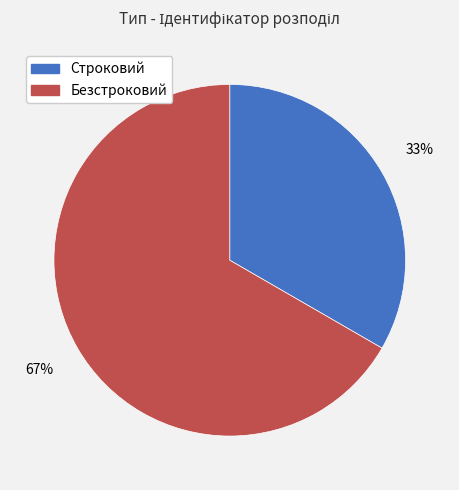

Between Безстроковий and Строковий, which is larger?

Безстроковий